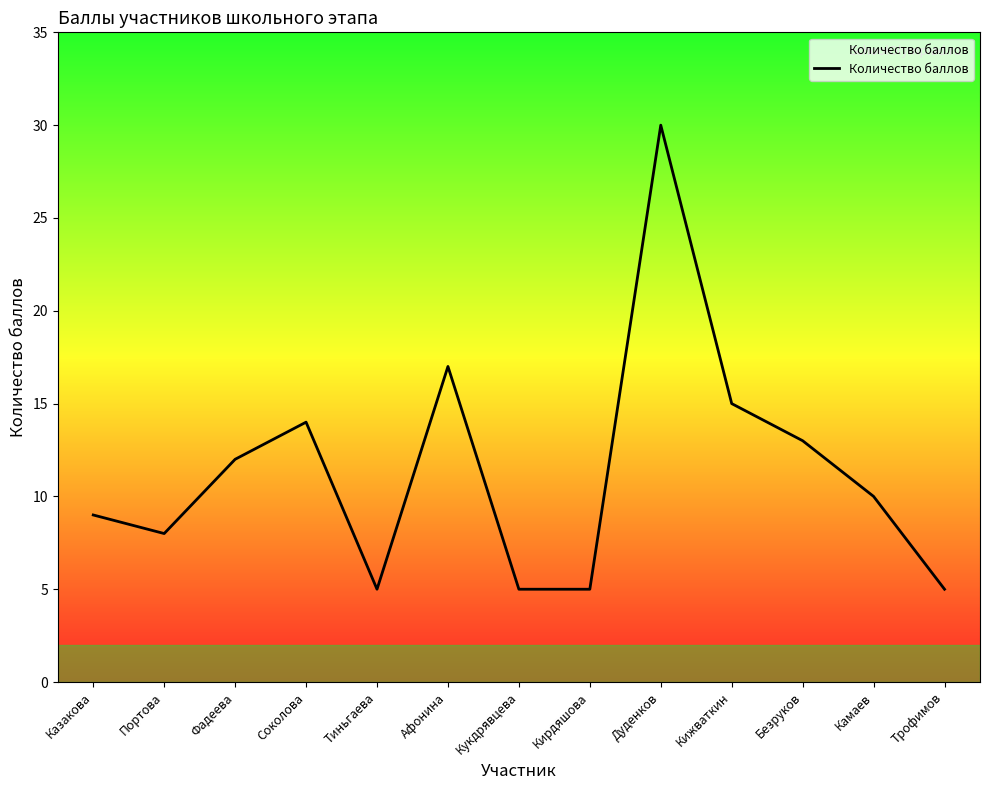

What is the greatest value displayed?

30